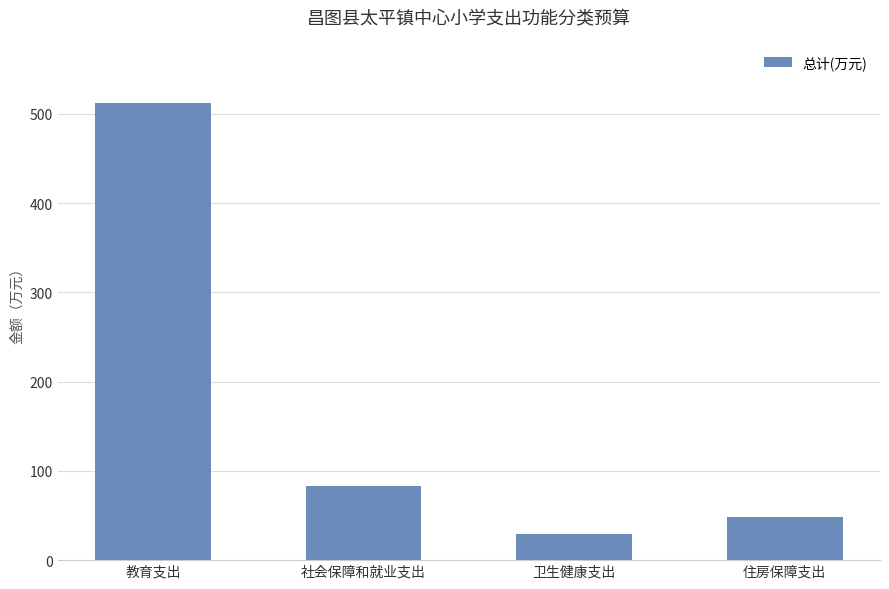

Which category has the highest value across all series?

教育支出